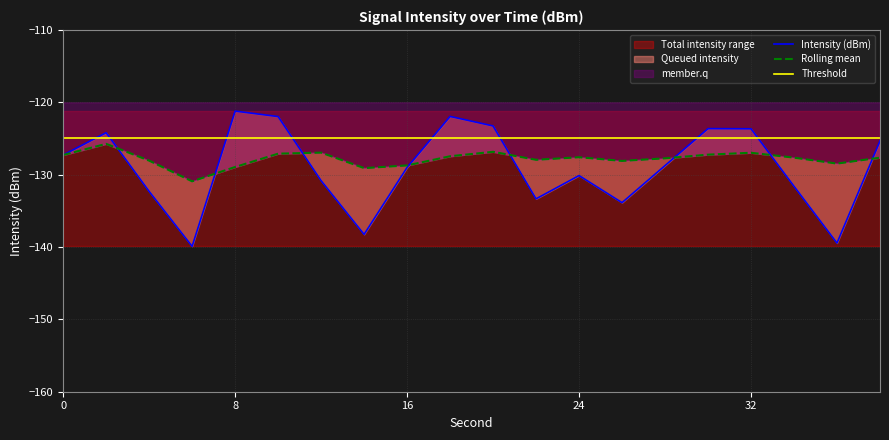

What is the minimum value for intensity(dBm)?

-139.9